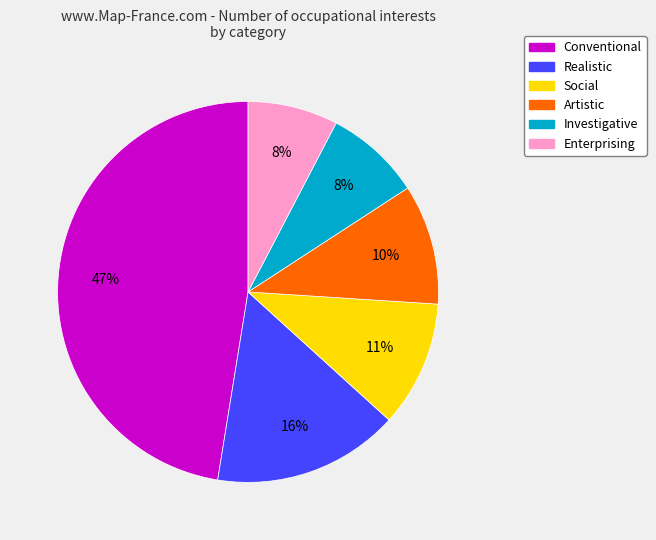

Do Social and Realistic together represent more than half of the pie?

No